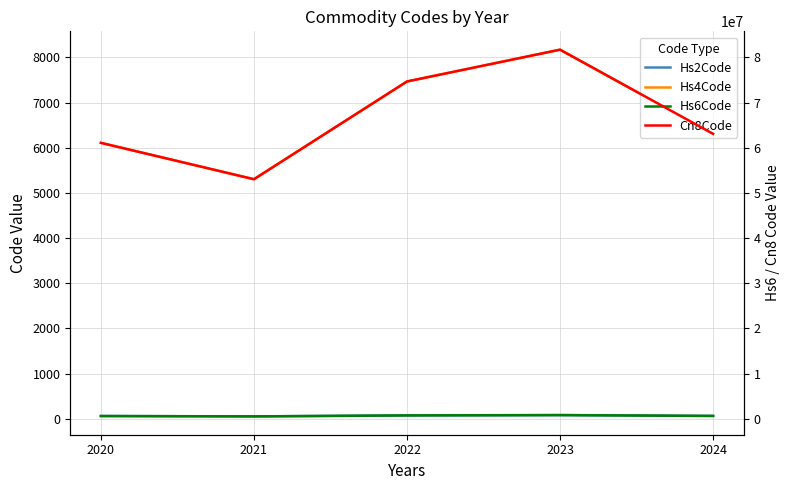

True or false: Cn8Code and Hs6Code intersect in this chart.

False